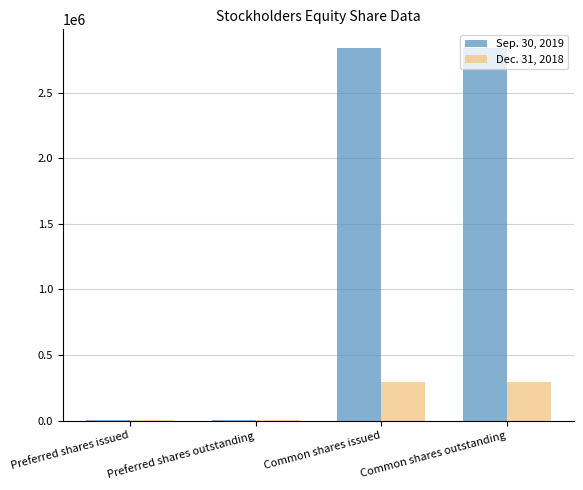

What is the total value across all series at Common shares outstanding?

3138197